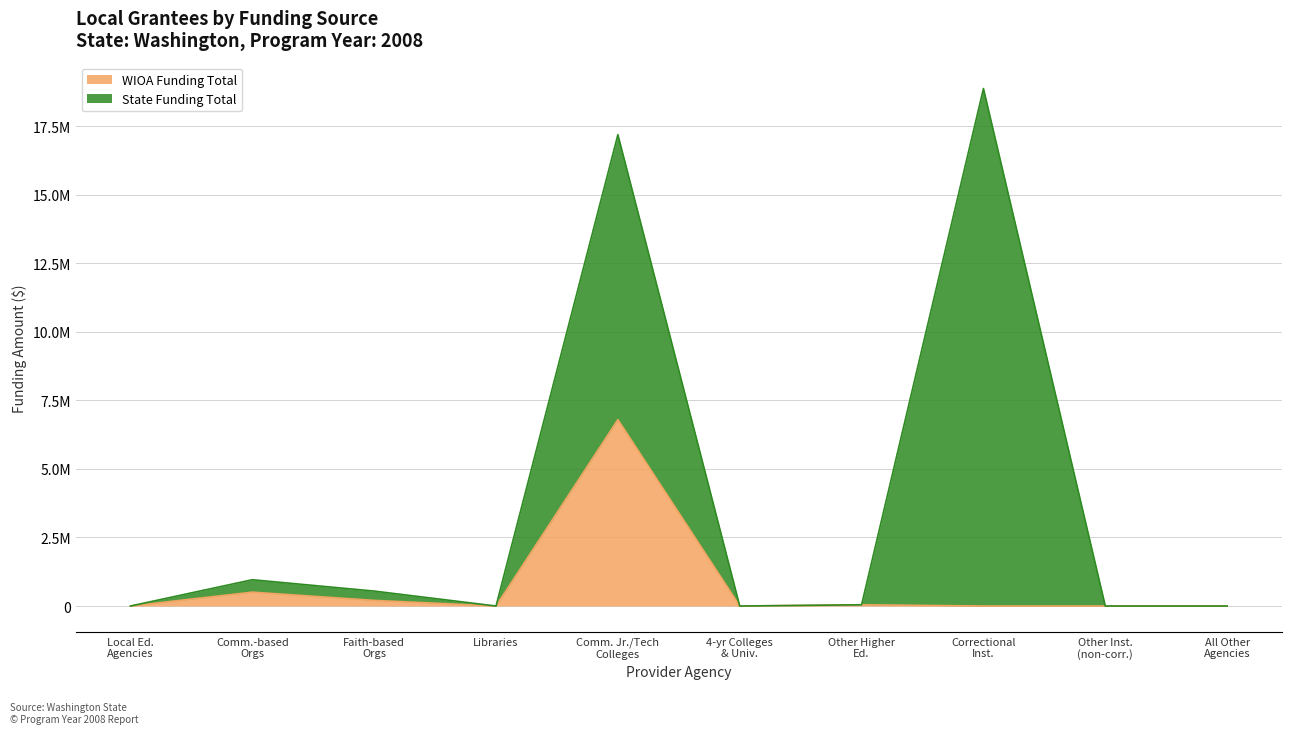

What is the label of the 1st point from the right?

All Other Agencies